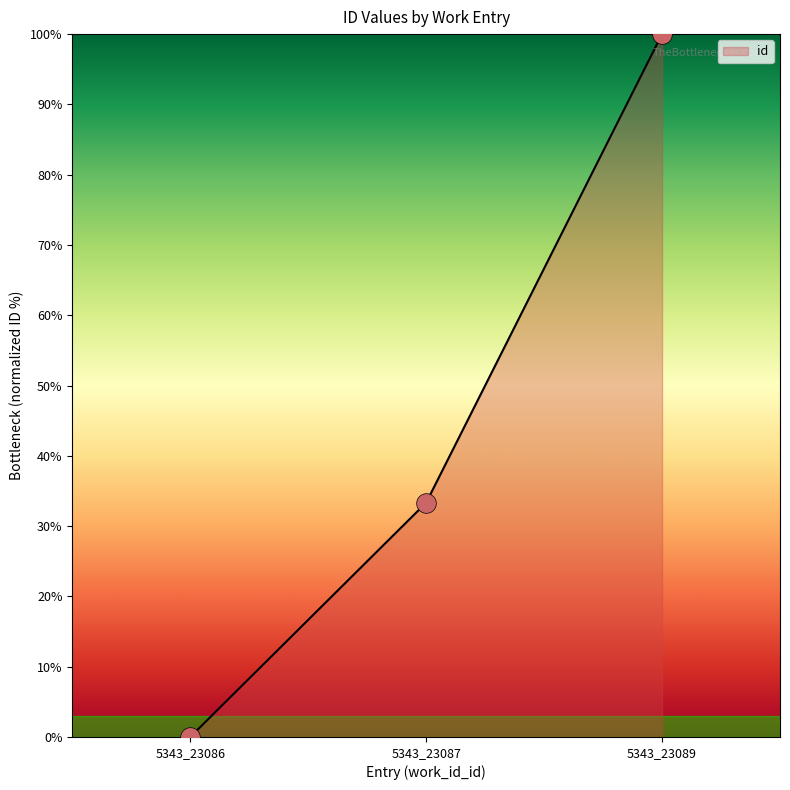

Between 5343_23089 and 5343_23086, which is larger?

5343_23089